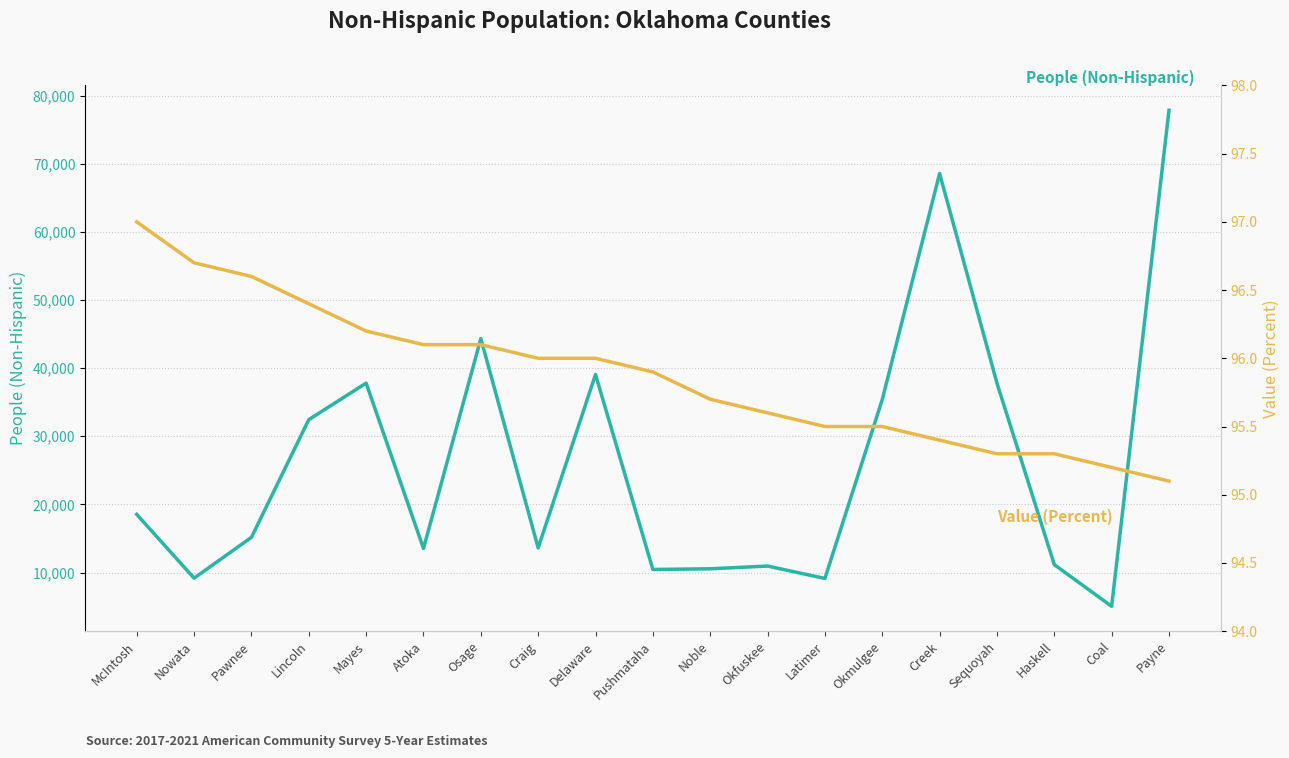

What is the total value across all series at Payne?

77933.1